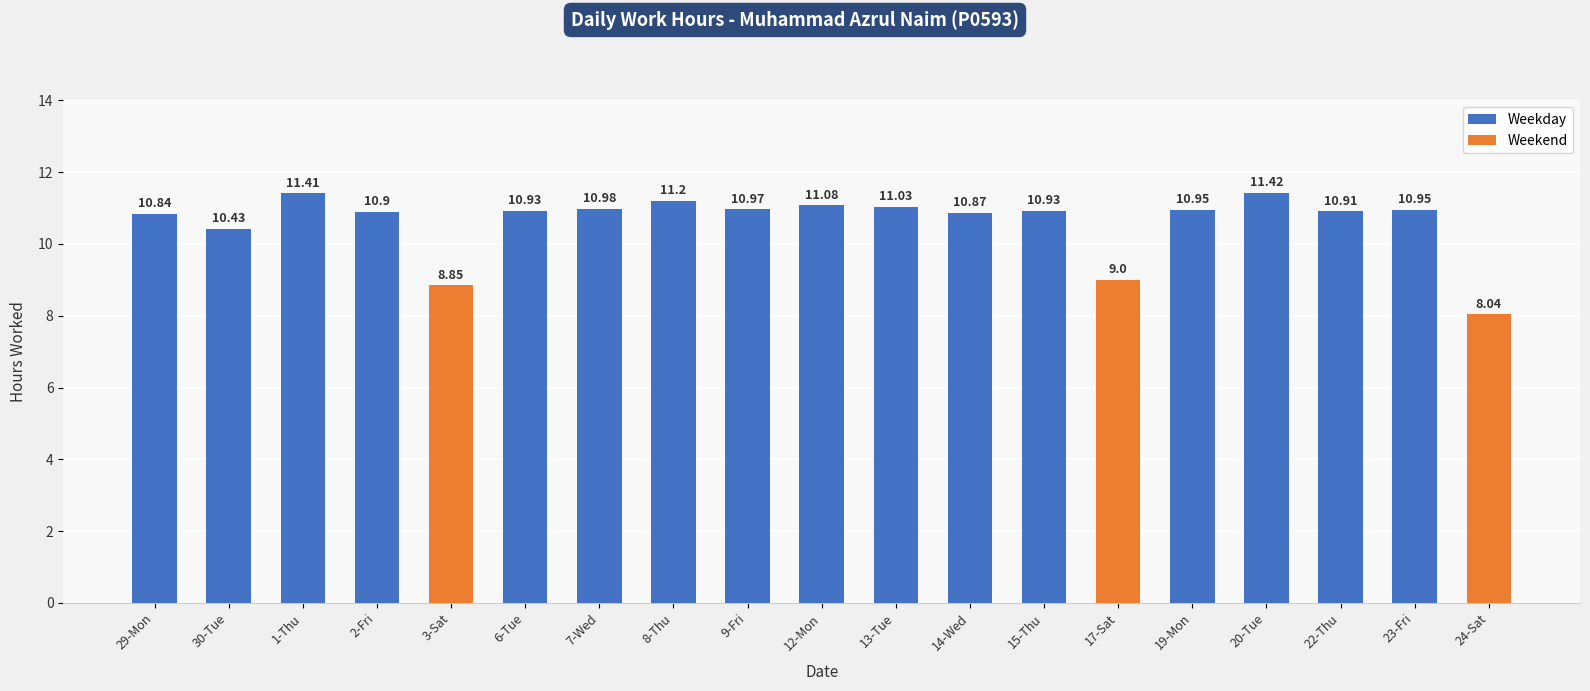

Is the value of Weekend at 29-Mon greater than the value of Weekday at 7-Wed?

No